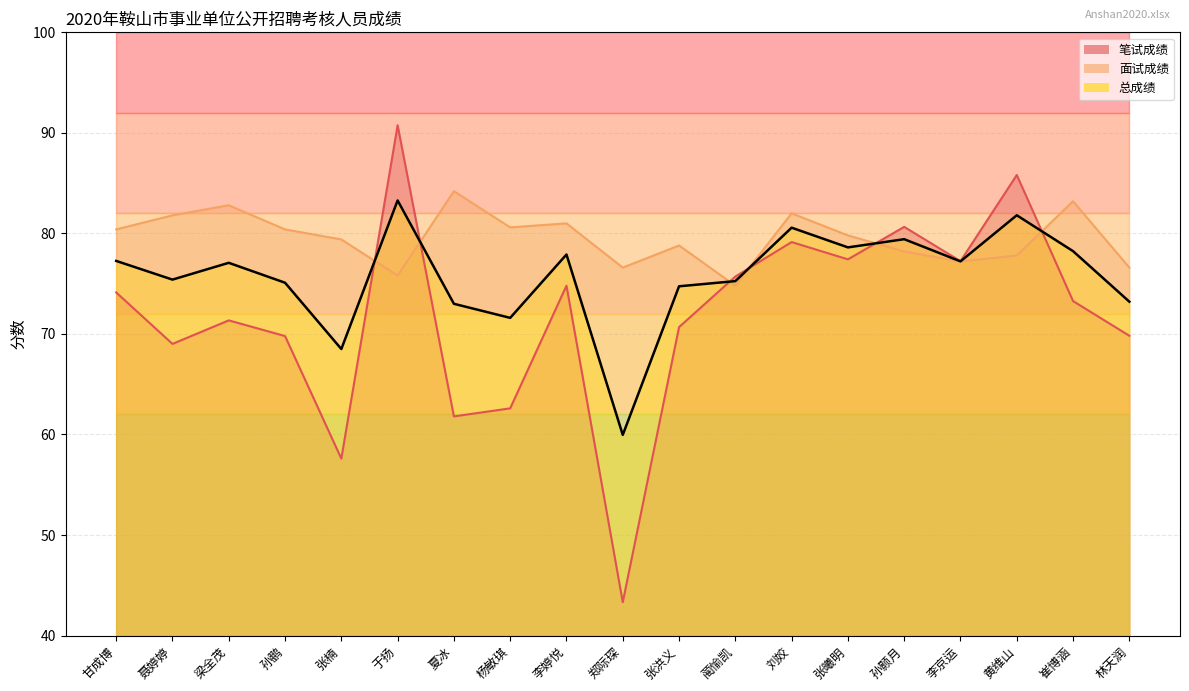

What is the approximate value of 总成绩 at 于扬?

83.3